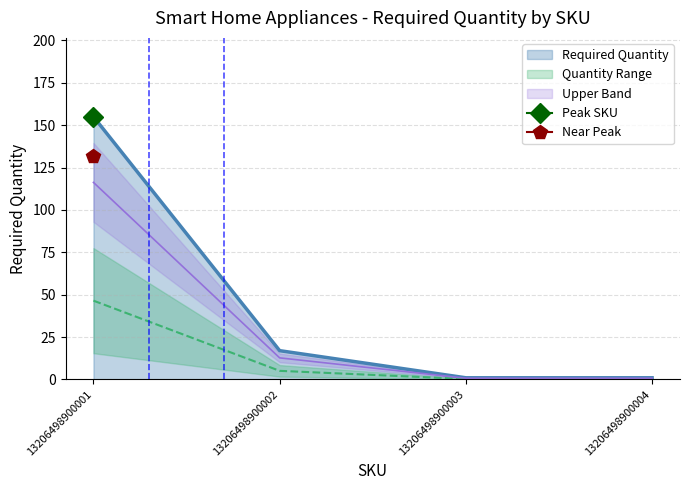

What is the difference between the maximum and minimum values?

154